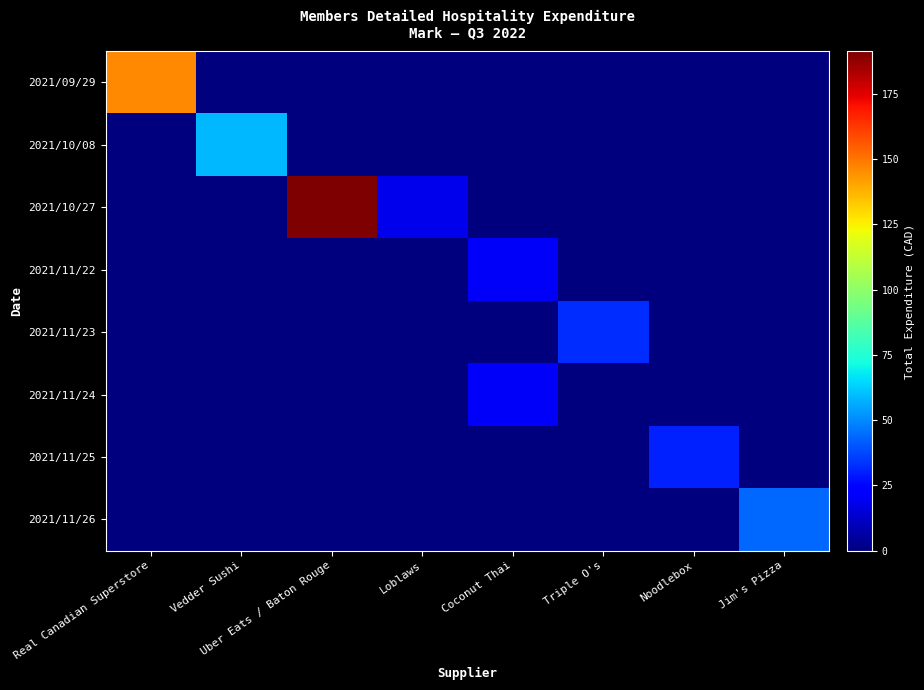

What is the spread (max minus min) of values at Vedder Sushi?

58.4